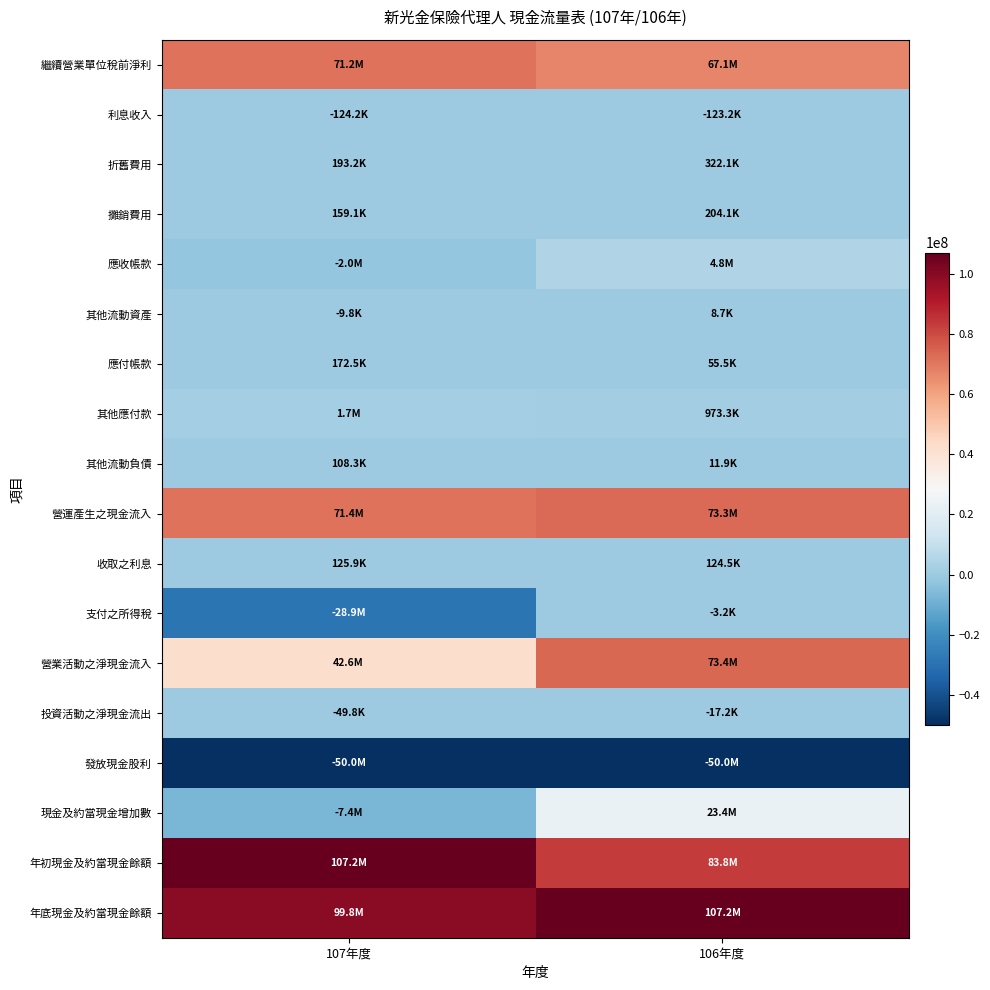

At how many categories does at least one series exceed 37241131?

2